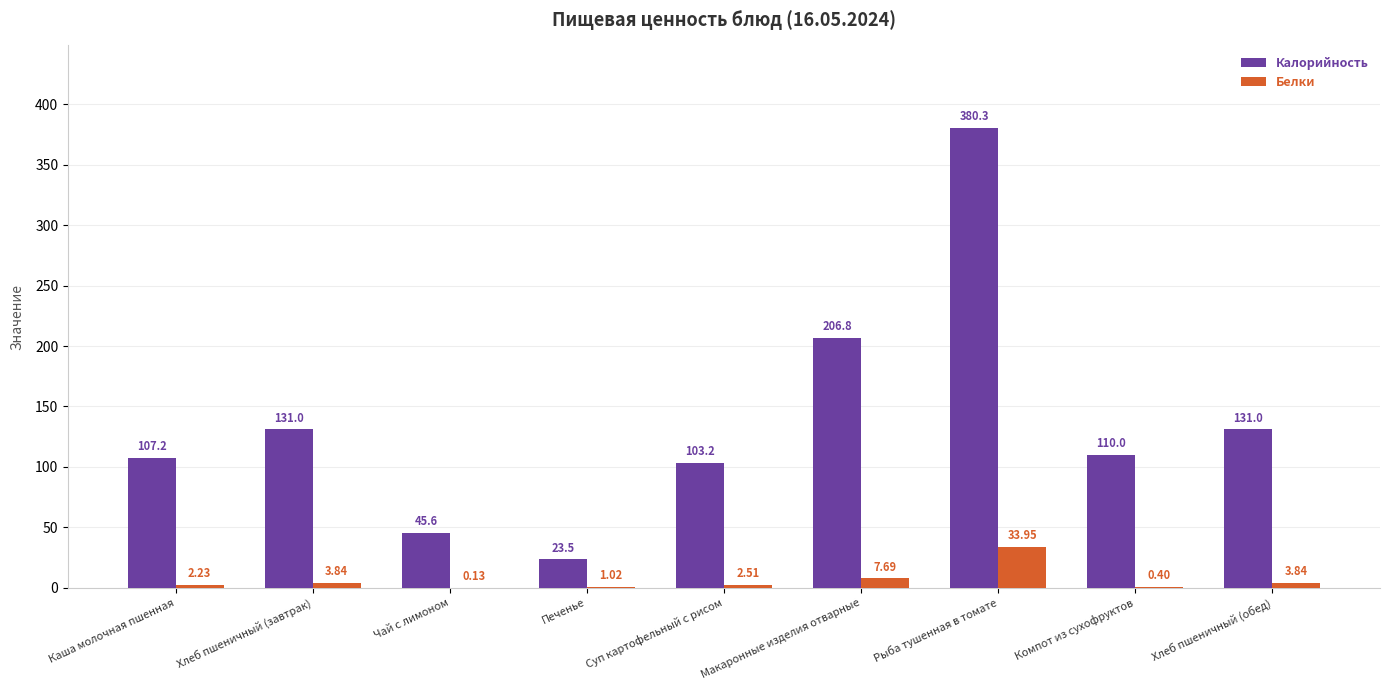

Between Макаронные изделия отварные and Рыба тушенная в томате, which series saw the biggest shift?

Калорийность